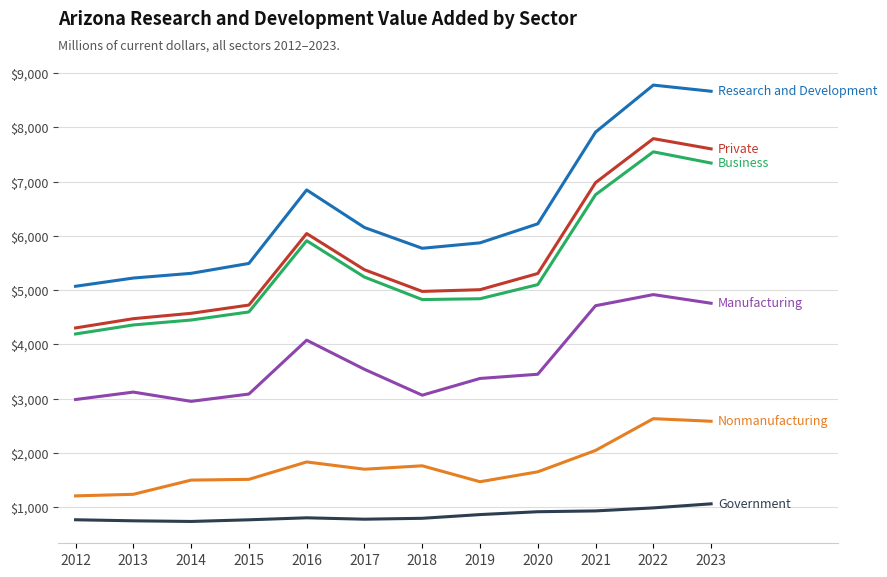

What is the maximum value shown in the chart?

8778.6